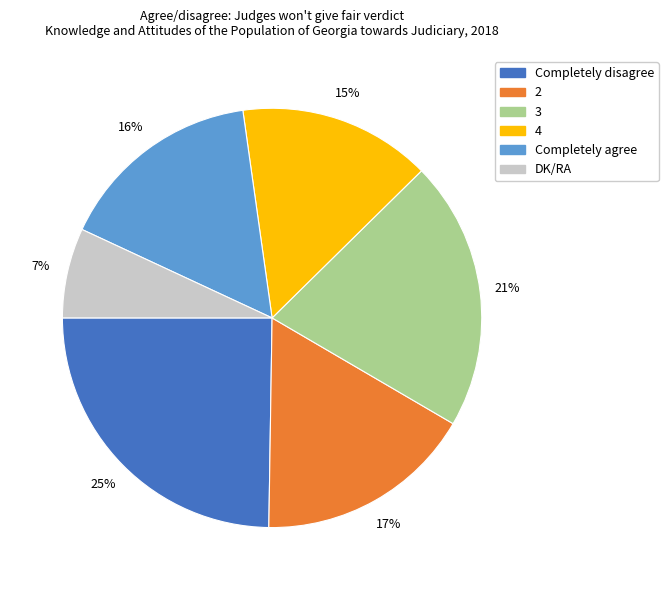

Is the sum of DK/RA and Completely agree greater than half?

No